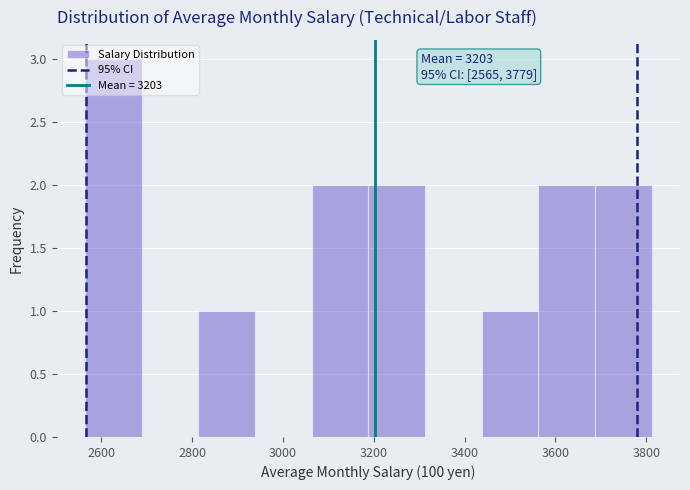

Which range on the x-axis has the tallest bar?

2560 to 2680